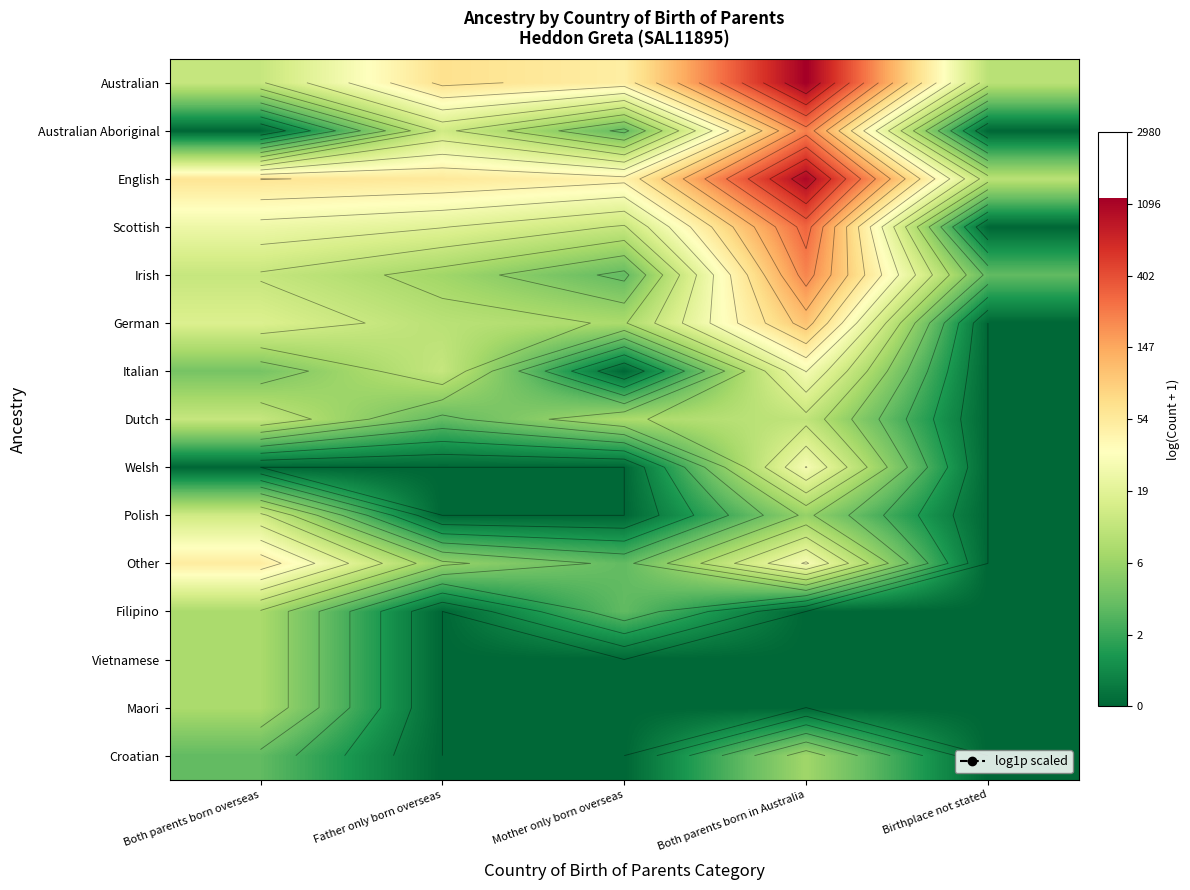

Count the number of data series in this chart.

15